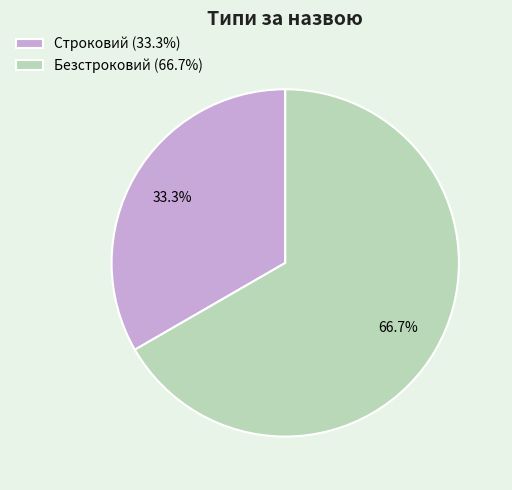

What percentage is the Безстроковий slice, to the nearest percent?

67%